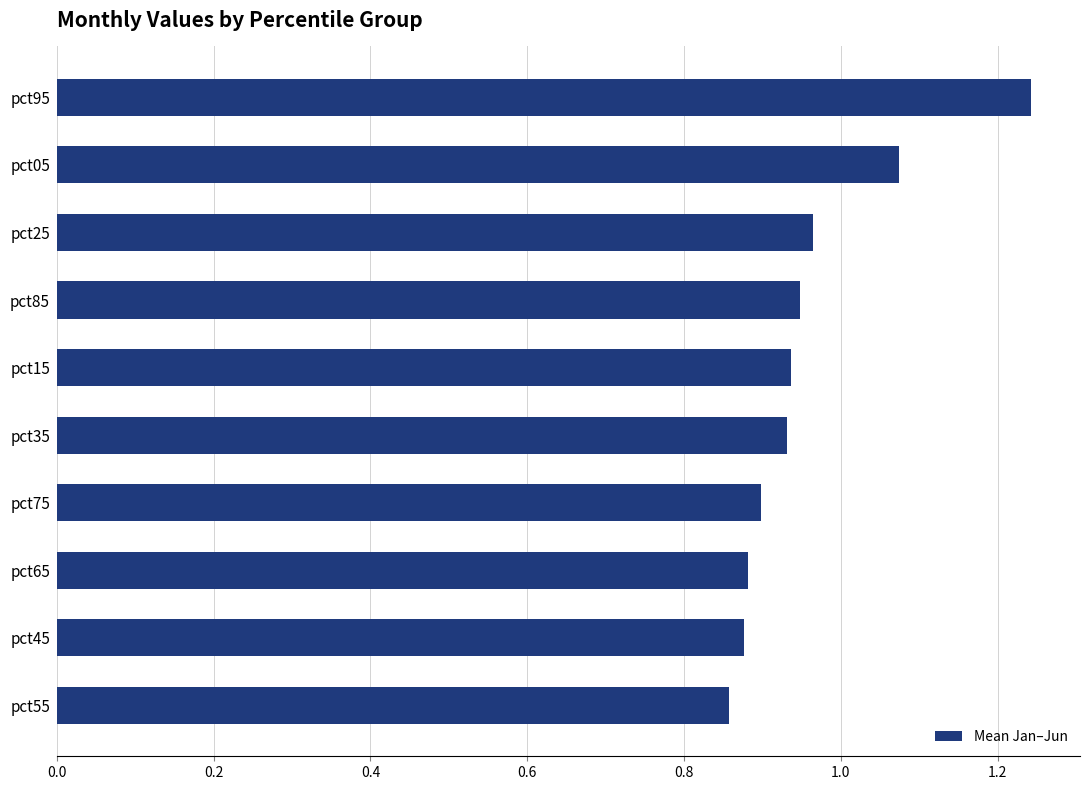

Is it true that the value at pct05 is 0.4?

False